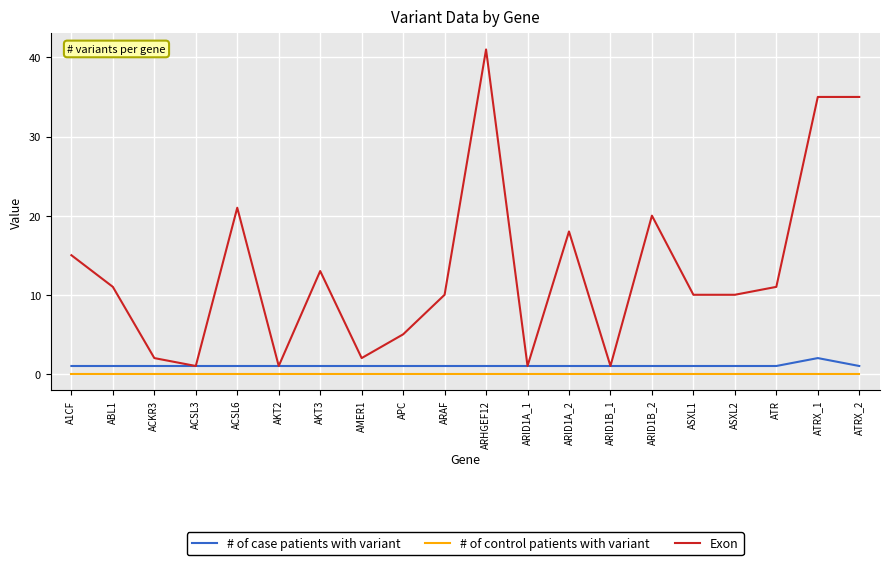

What is the approximate value of # of case patients with variant at ARID1B_1?

1